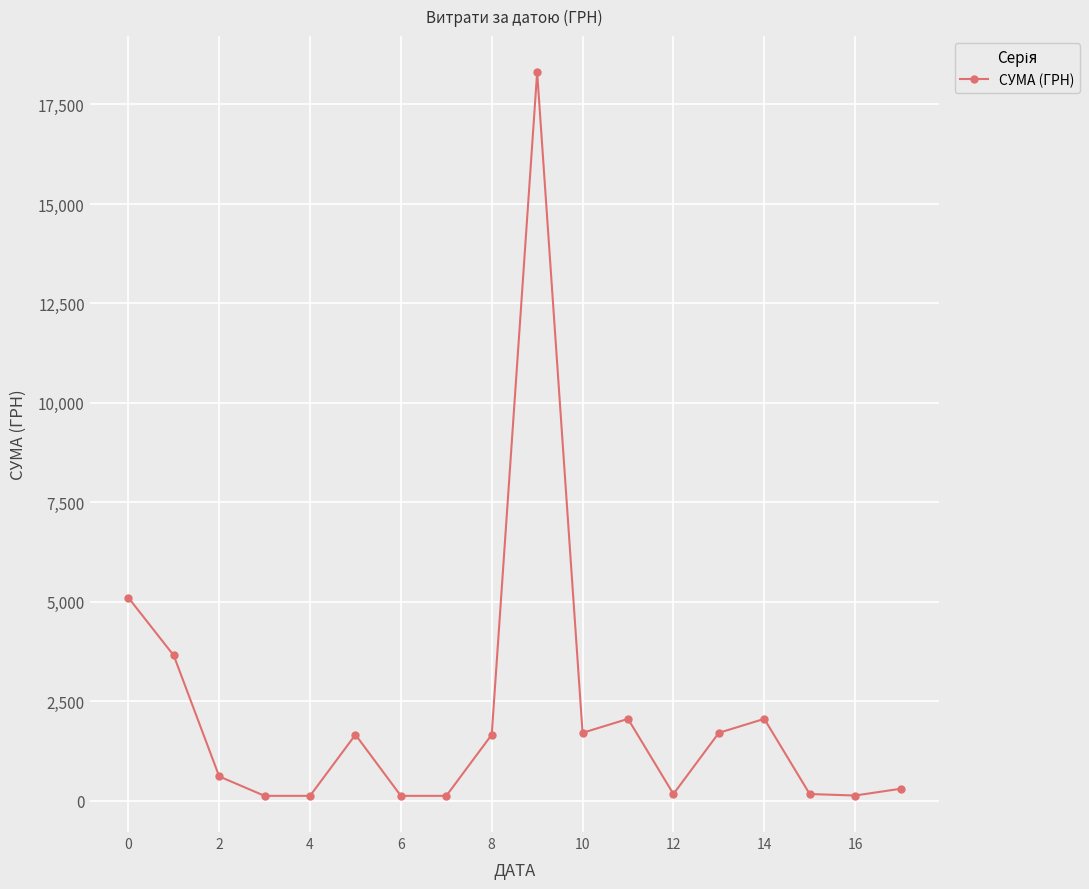

How many interior local peaks (higher than both neighbors) does the data have?

4